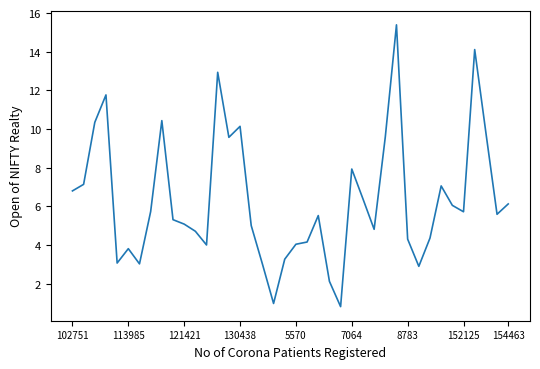

What is the maximum value shown in the chart?

15.4